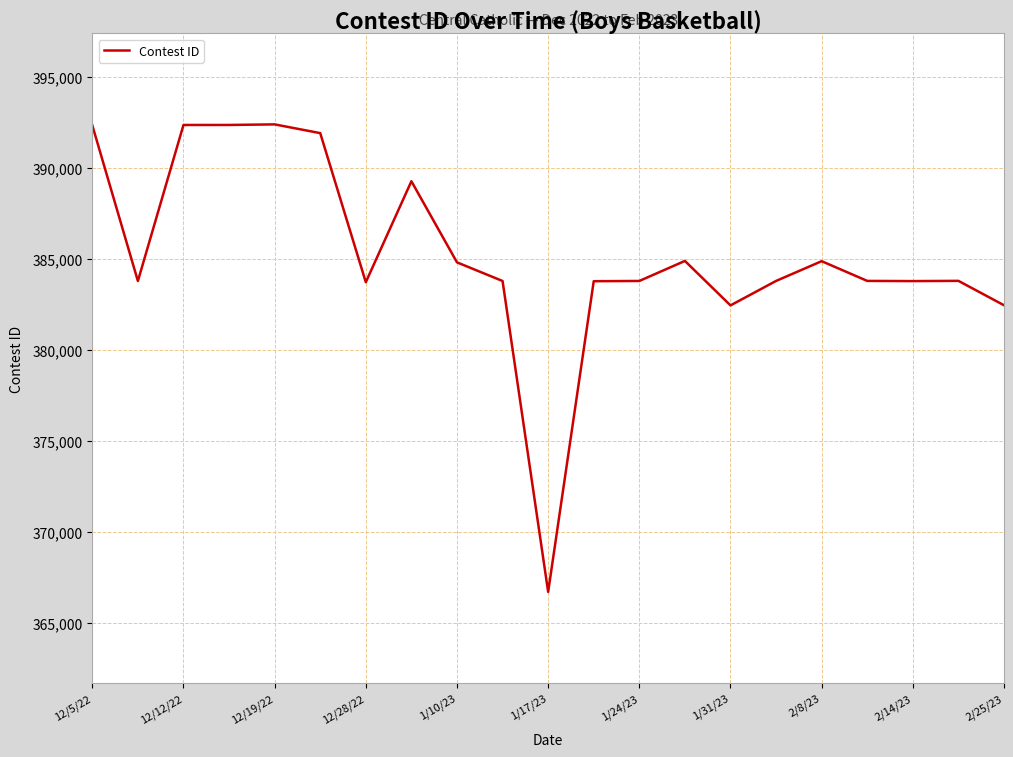

What is the difference between the maximum and minimum values?

25704